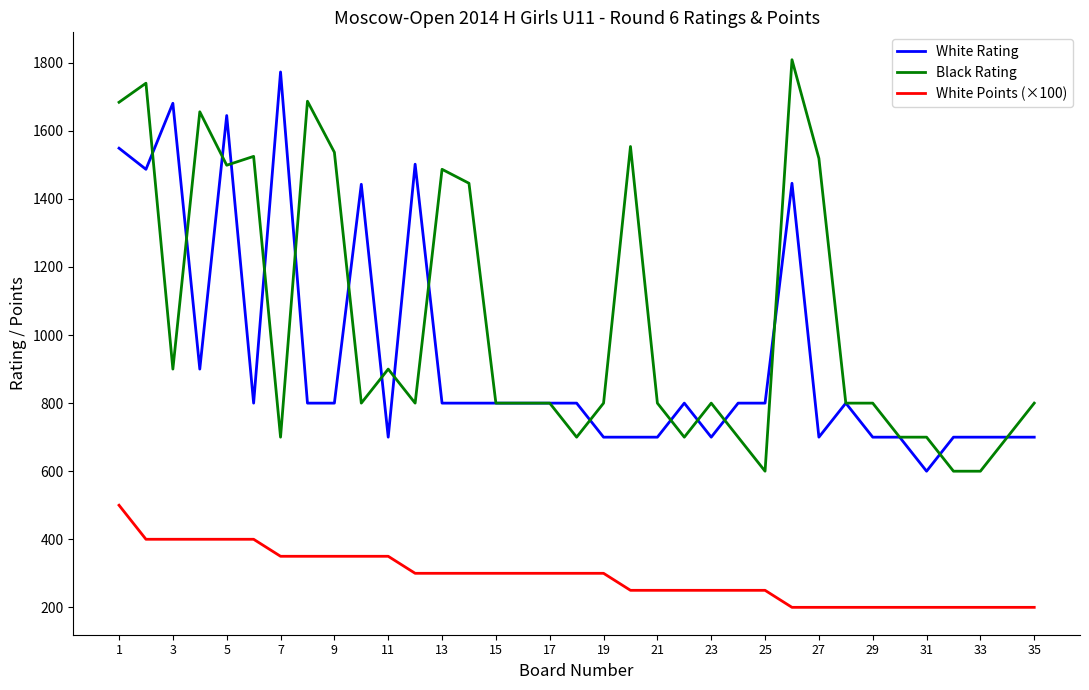

What is the maximum value shown in the chart?

1809